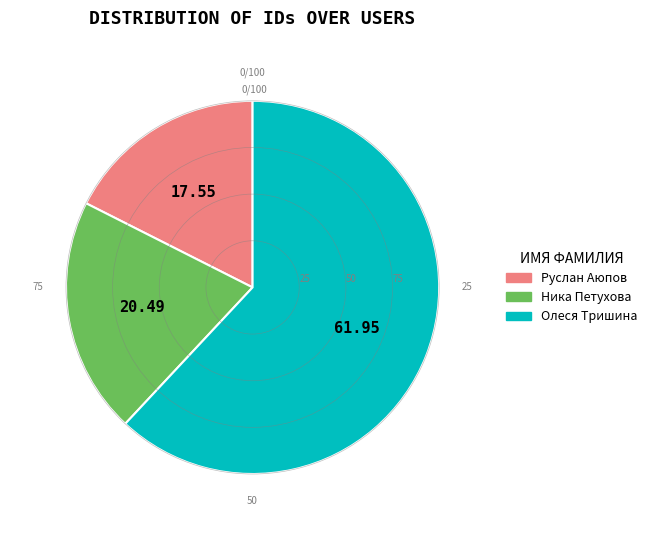

Which category accounts for the majority?

Олеся Тришина